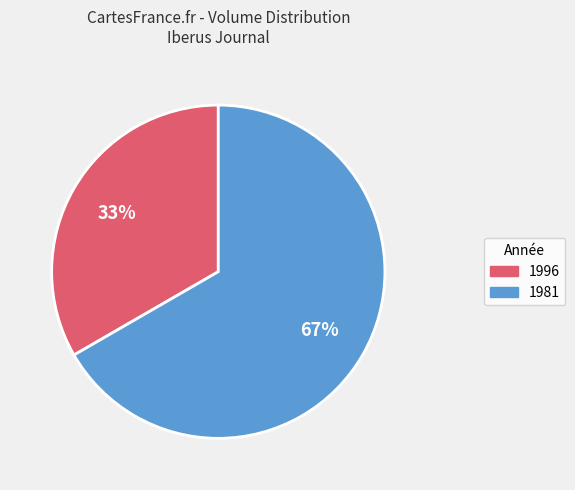

Is there any slice that represents more than half of the pie?

Yes